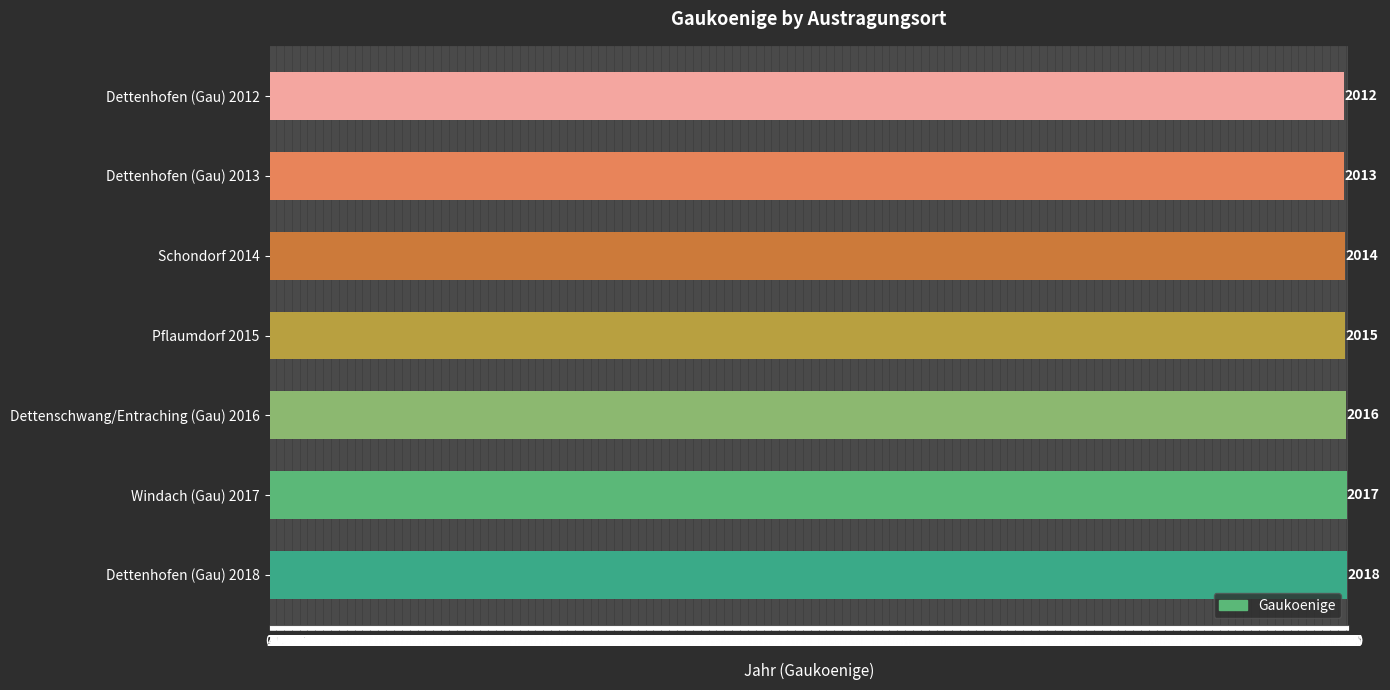

Reading bottom to top, list all the values displayed in this chart.

2018	2017	2016	2015	2014	2013	2012